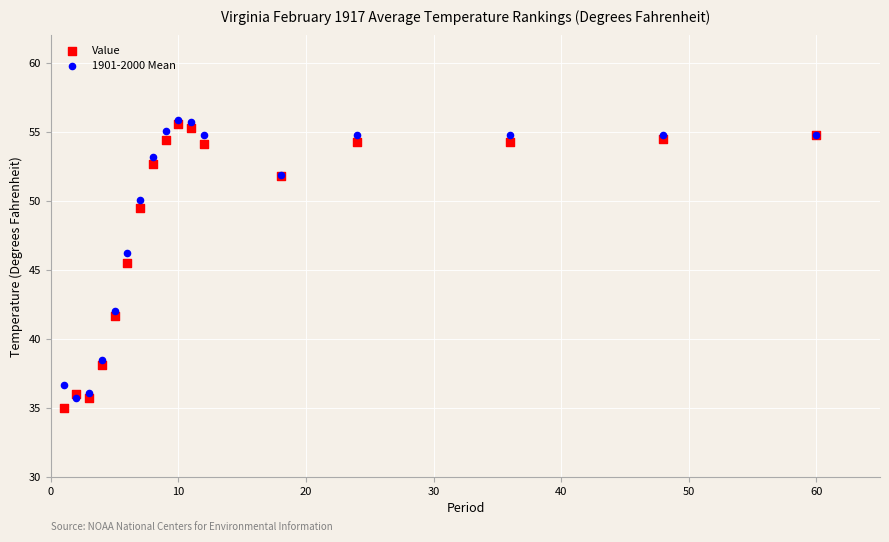

In the Value series, what Y value is closest to 45?

45.5